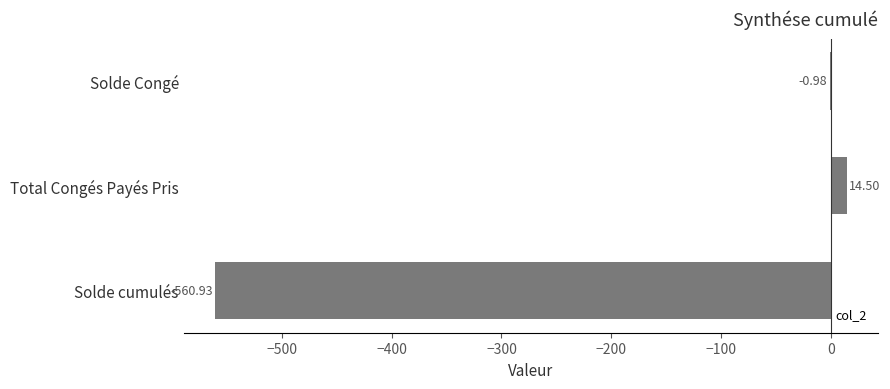

Which label corresponds to the largest value in the chart?

Total Congés Payés Pris